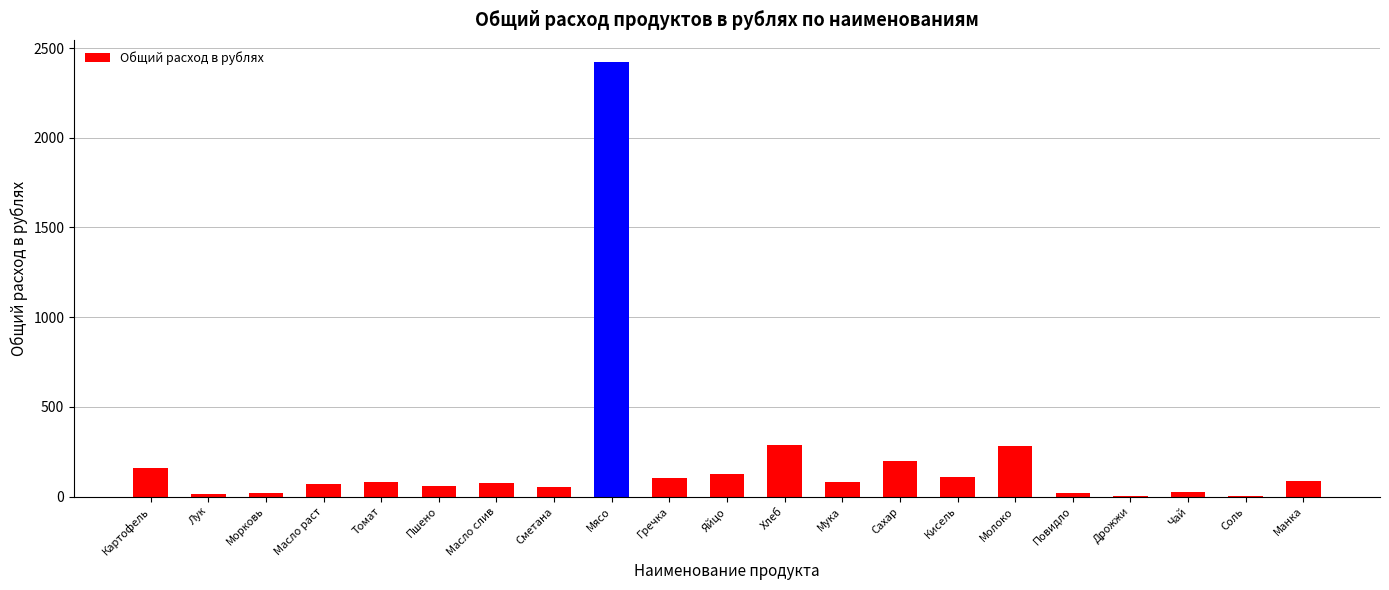

Between Повидло and Мясо, which is larger?

Мясо